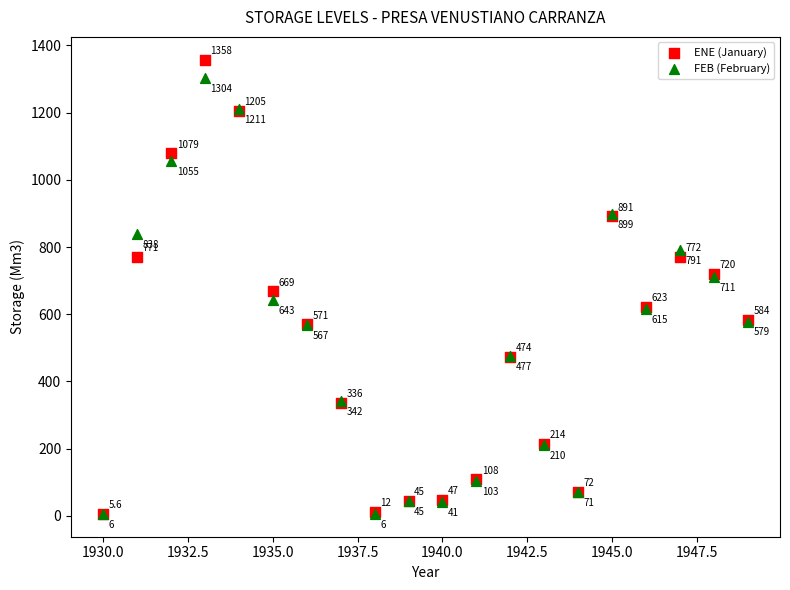

What are all the series names shown in the legend?

ENE (January), FEB (February)